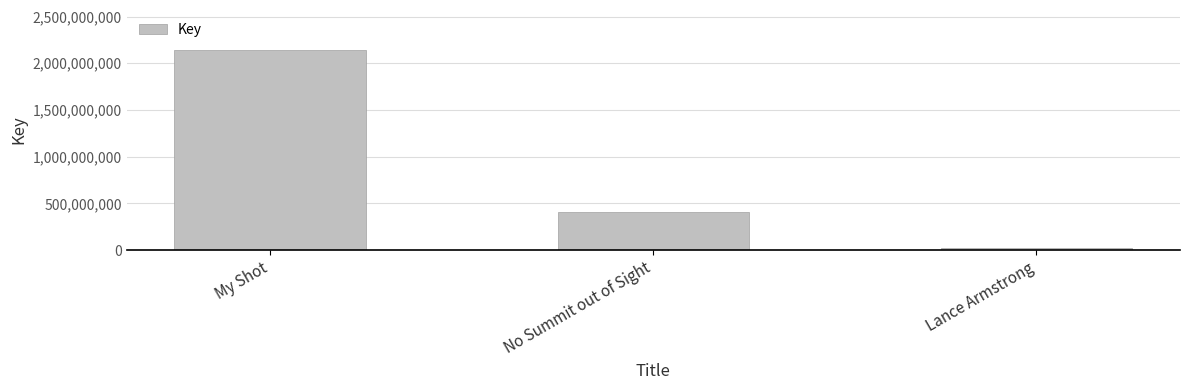

Between My Shot and No Summit out of Sight, which is larger?

My Shot